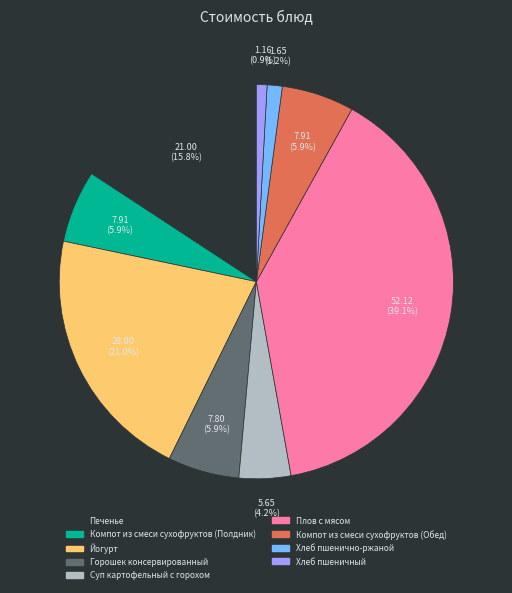

Between Печенье and Компот из смеси сухофруктов (Полдник), which is larger?

Печенье